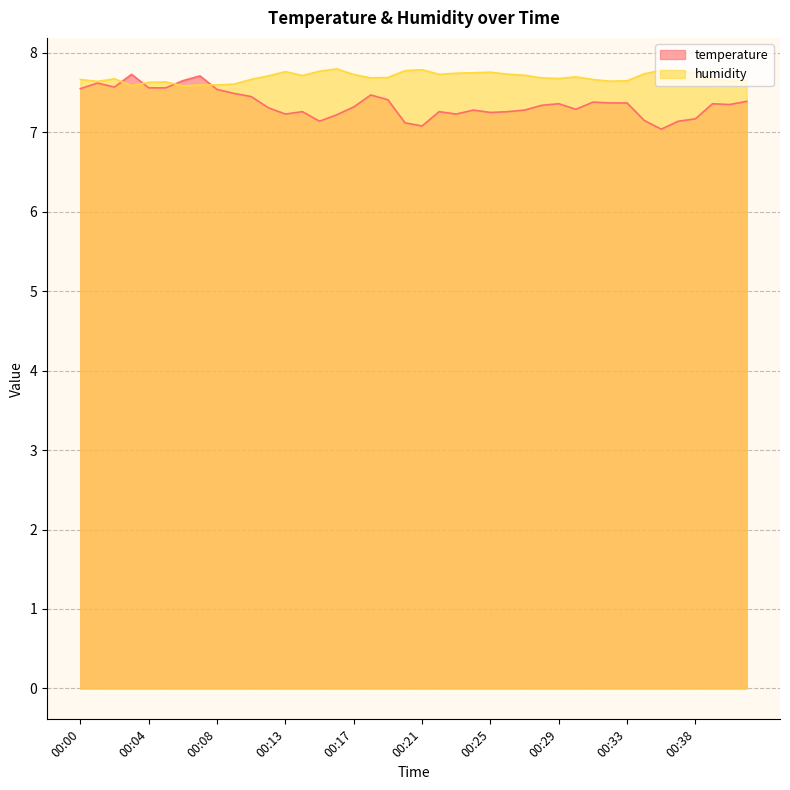

What is the value of the humidity point at the 20th from the left?

7.8